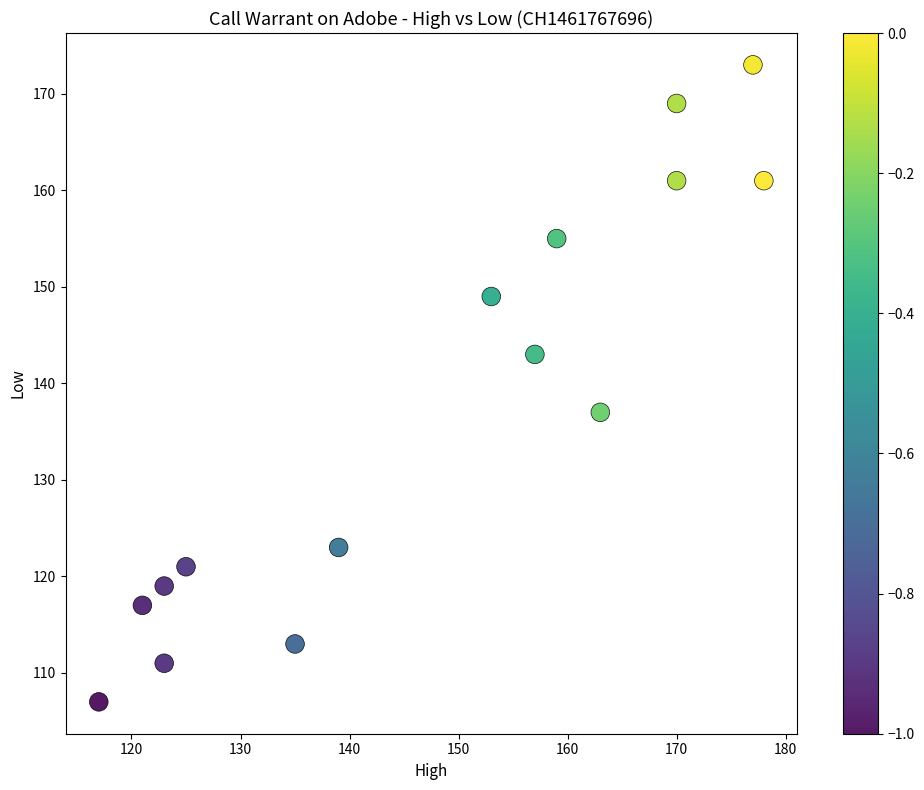

What is the range of X values (max minus min)?

61